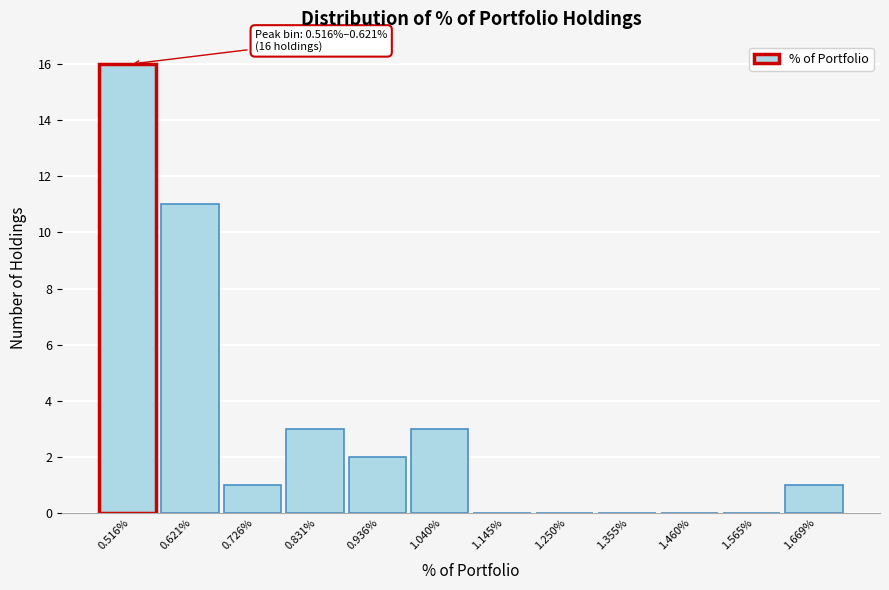

Reading left to right, transcribe all the data shown in this chart.

0.516%=16	0.621%=11	0.726%=1	0.831%=3	0.936%=2	1.040%=3	1.145%=0	1.250%=0	1.355%=0	1.460%=0	1.565%=0	1.669%=1